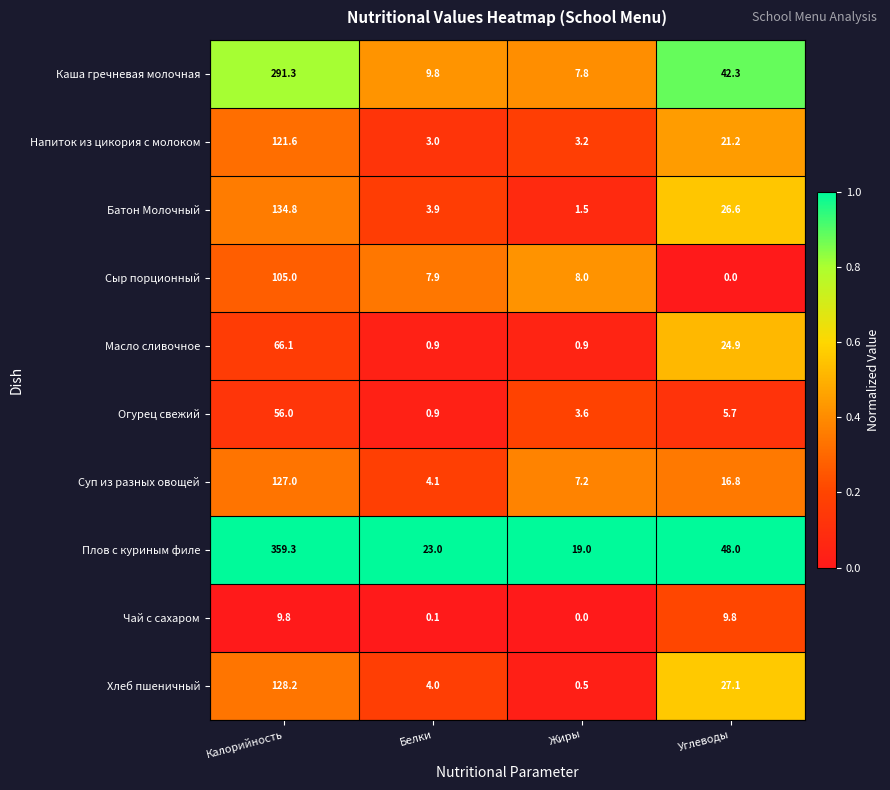

At which label is Огурец свежий closest to 28?

Углеводы